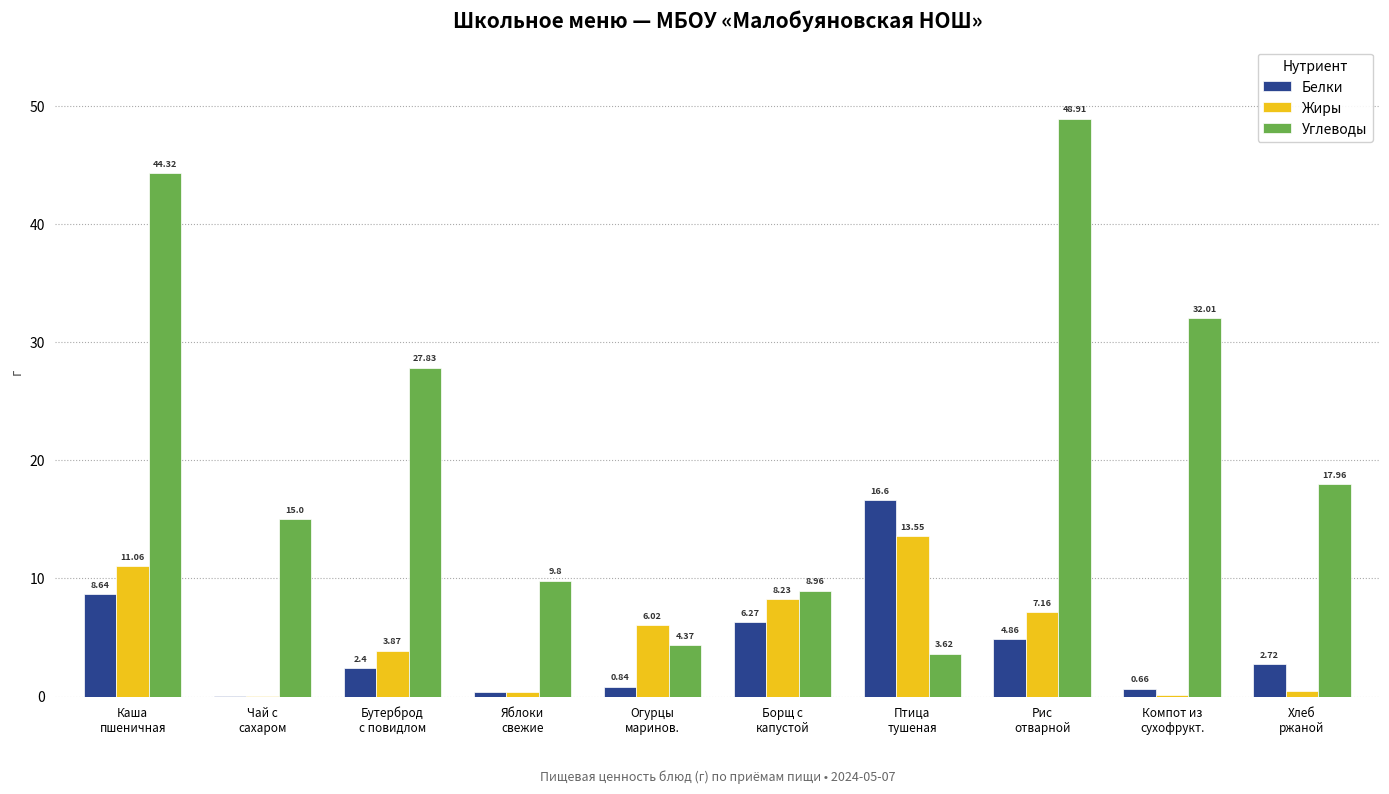

How many data points in Белки are above 2?

6